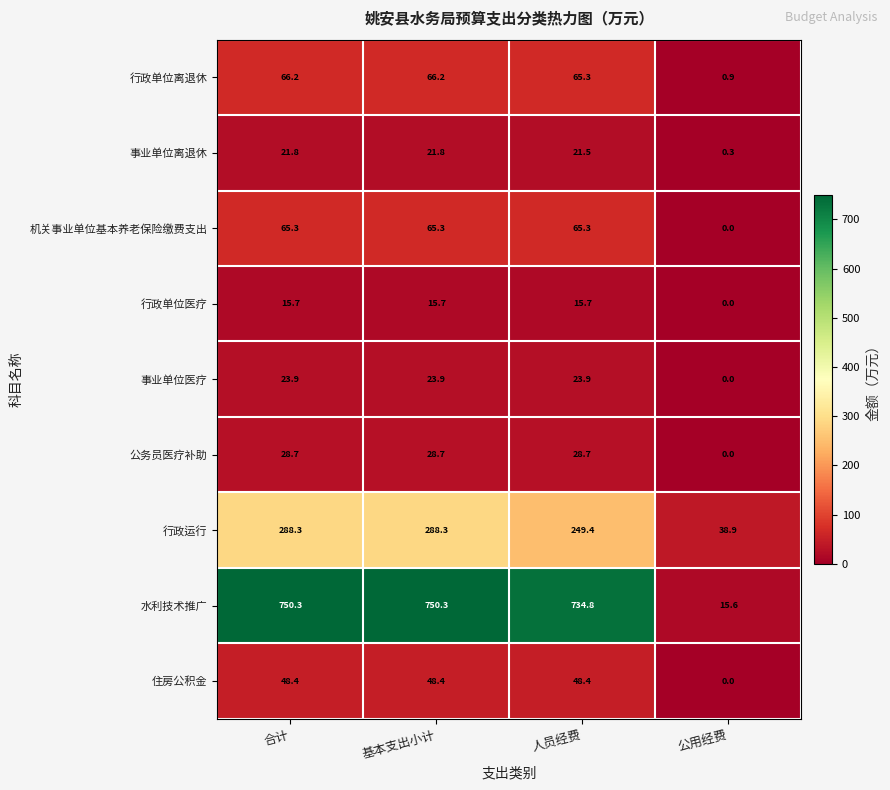

Which series has the largest total across all categories?

水利技术推广